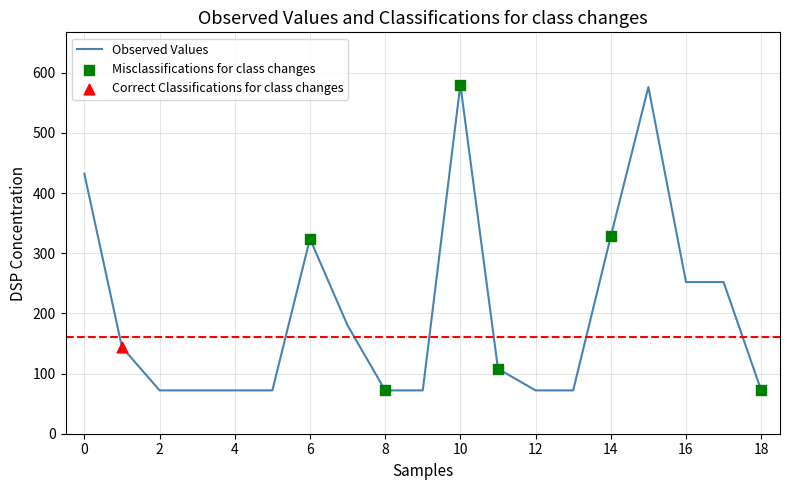

What is the difference between the maximum and minimum values?

508